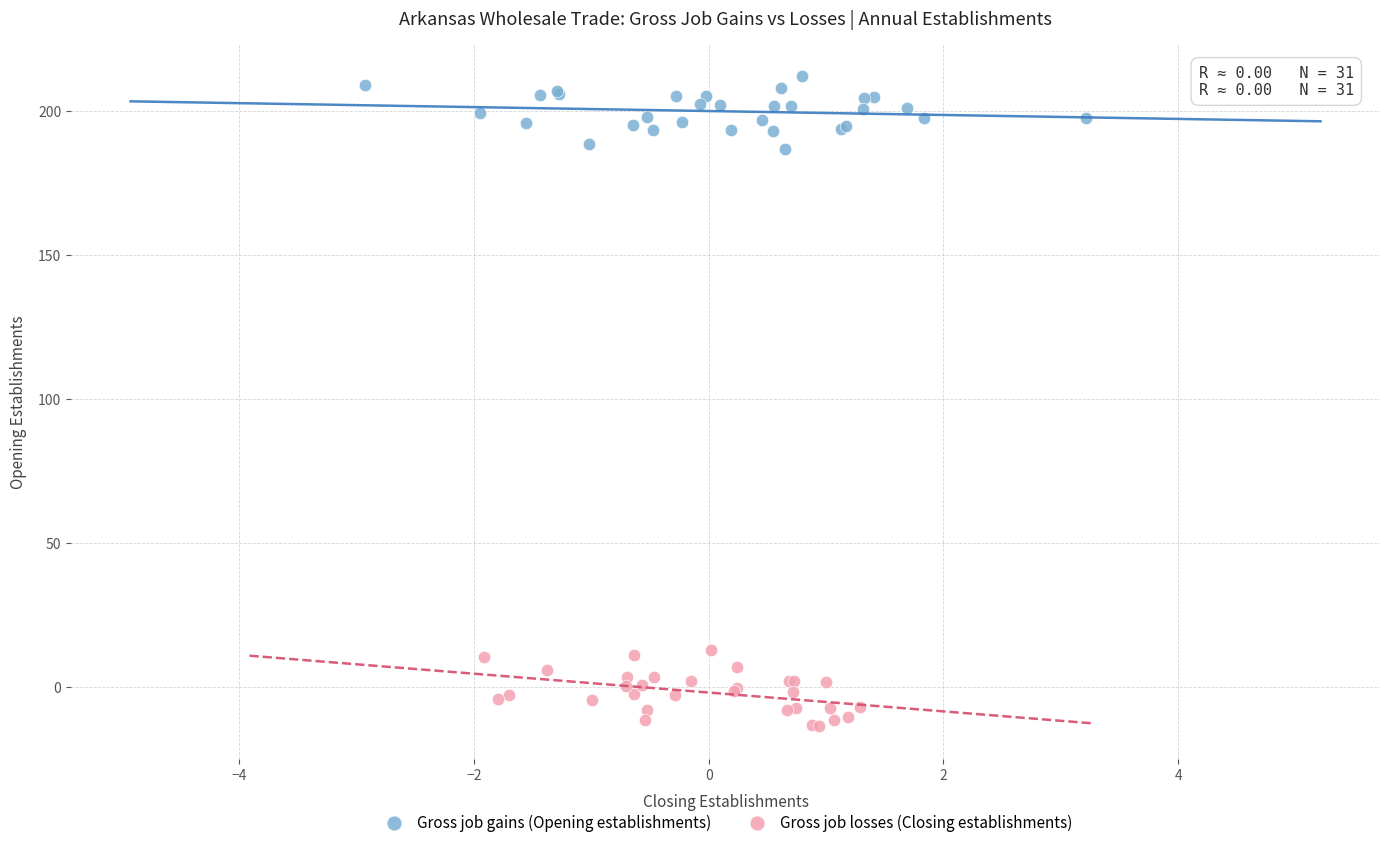

Which series contains the highest Y value?

Gross job gains (Opening establishments)